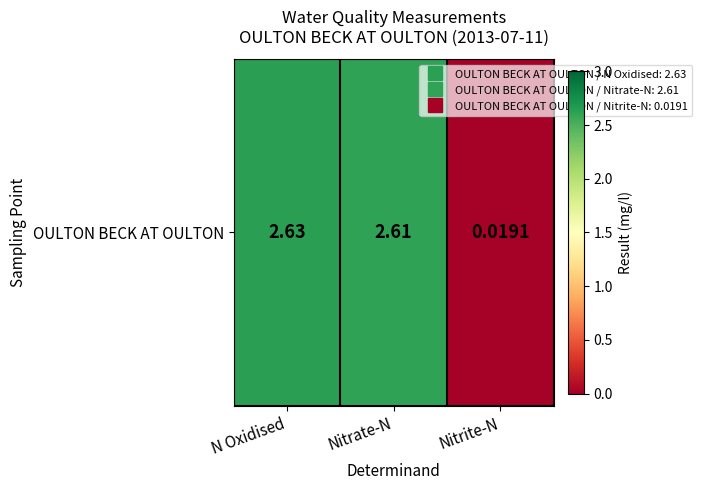

Between Nitrate-N and Nitrite-N, which is larger?

Nitrate-N